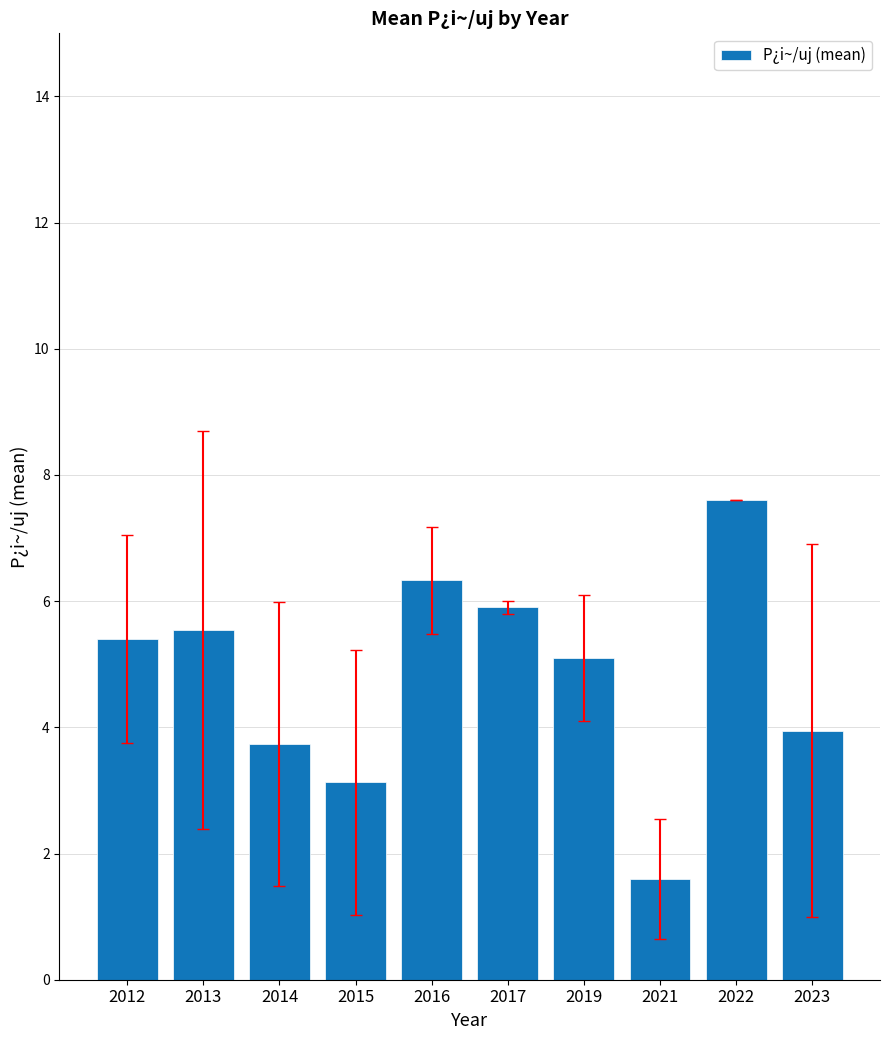

What is the change in value from 2016 to 2017?

-0.4